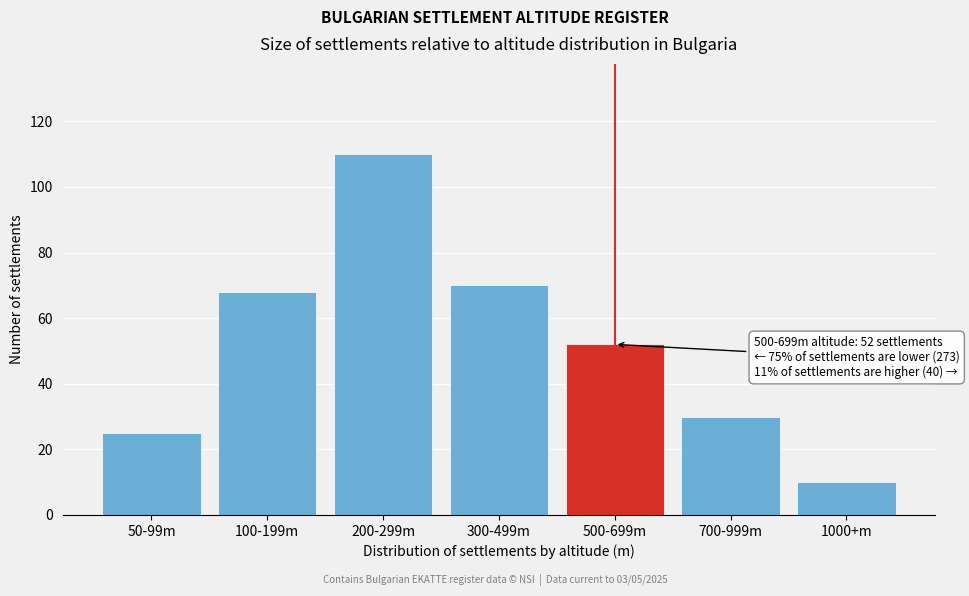

Reading left to right, transcribe all the data shown in this chart.

25	68	110	70	52	30	10